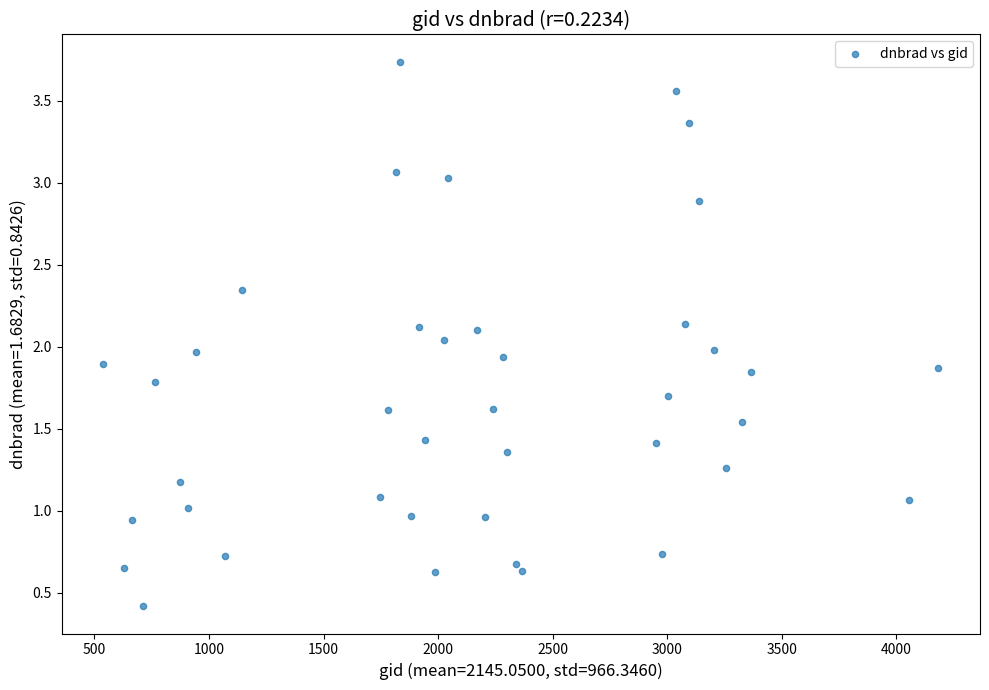

What is the range of X values (max minus min)?

3645.0